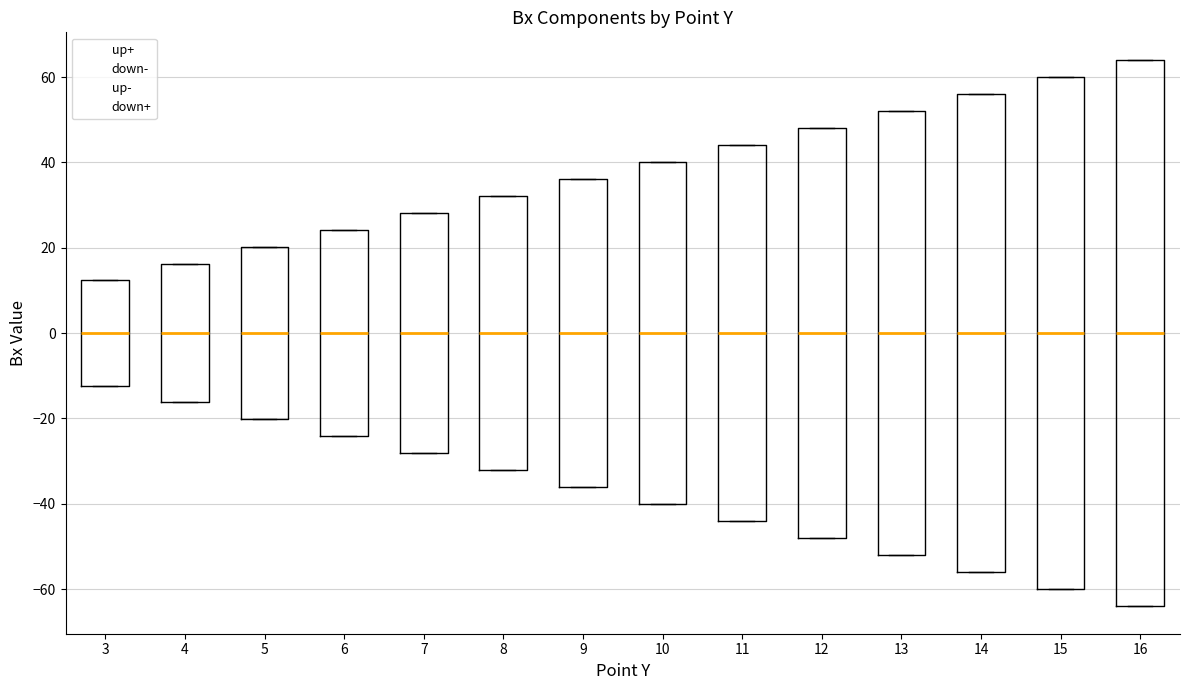

Comparing the boxes themselves (not the whiskers), which one is the tallest?

16